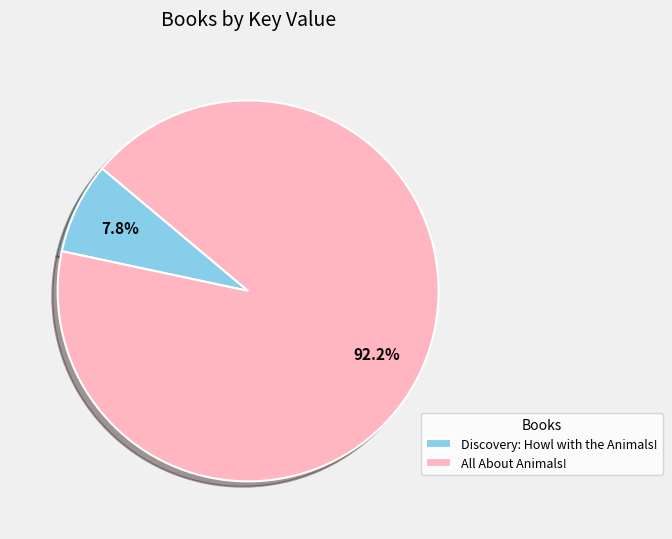

Between Discovery: Howl with the Animals! and All About Animals!, which is larger?

All About Animals!